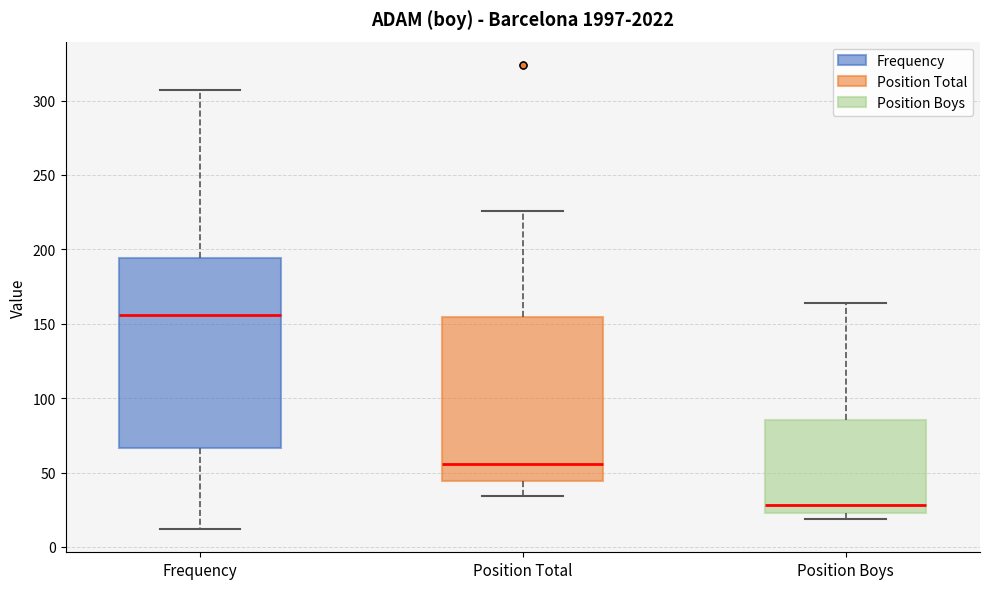

Reading left to right, transcribe this box plot: for each box, give where its median line is, the range the box spans, and where its two whiskers end, as read against the y-axis. The values are not printed on the chart, so give them approximately, as read against the axis.

Frequency: median 155, box 65 to 195, whiskers 10 to 305
Position Total: median 55, box 45 to 155, whiskers 35 to 225
Position Boys: median 30, box 25 to 85, whiskers 20 to 165